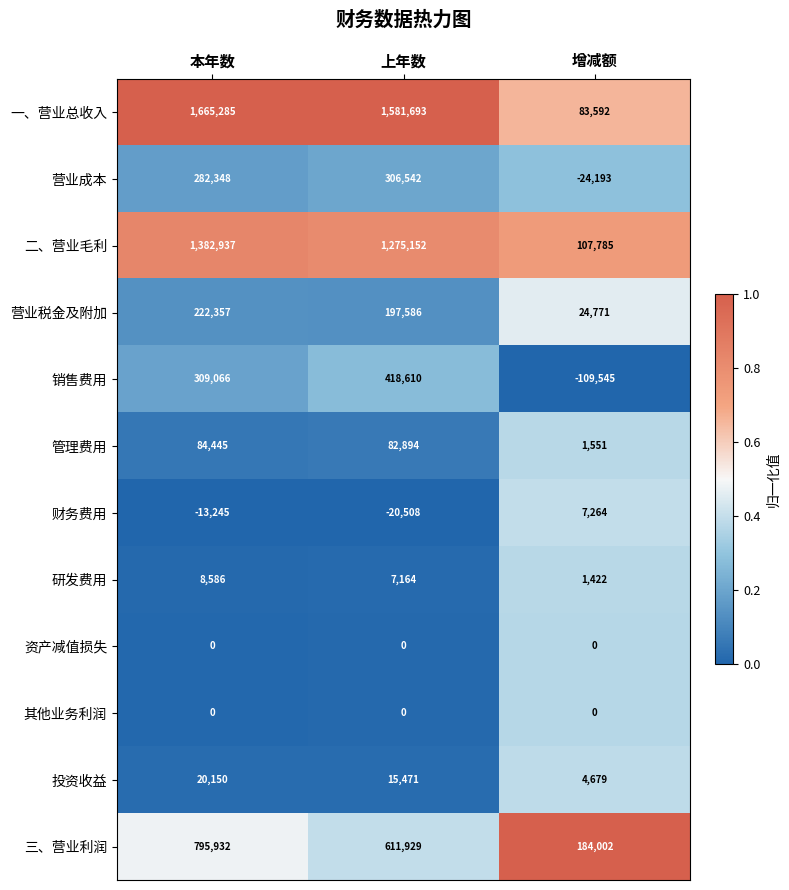

Rank the categories by 财务费用 value from lowest to highest.

上年数, 本年数, 增减额